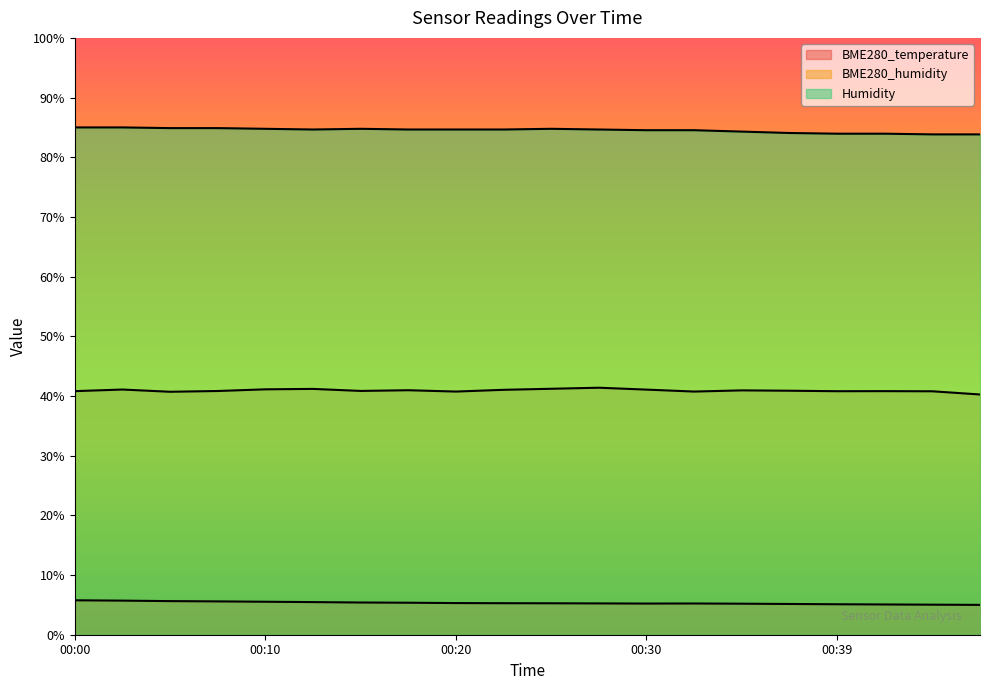

Which series has the largest range (max minus min)?

Humidity